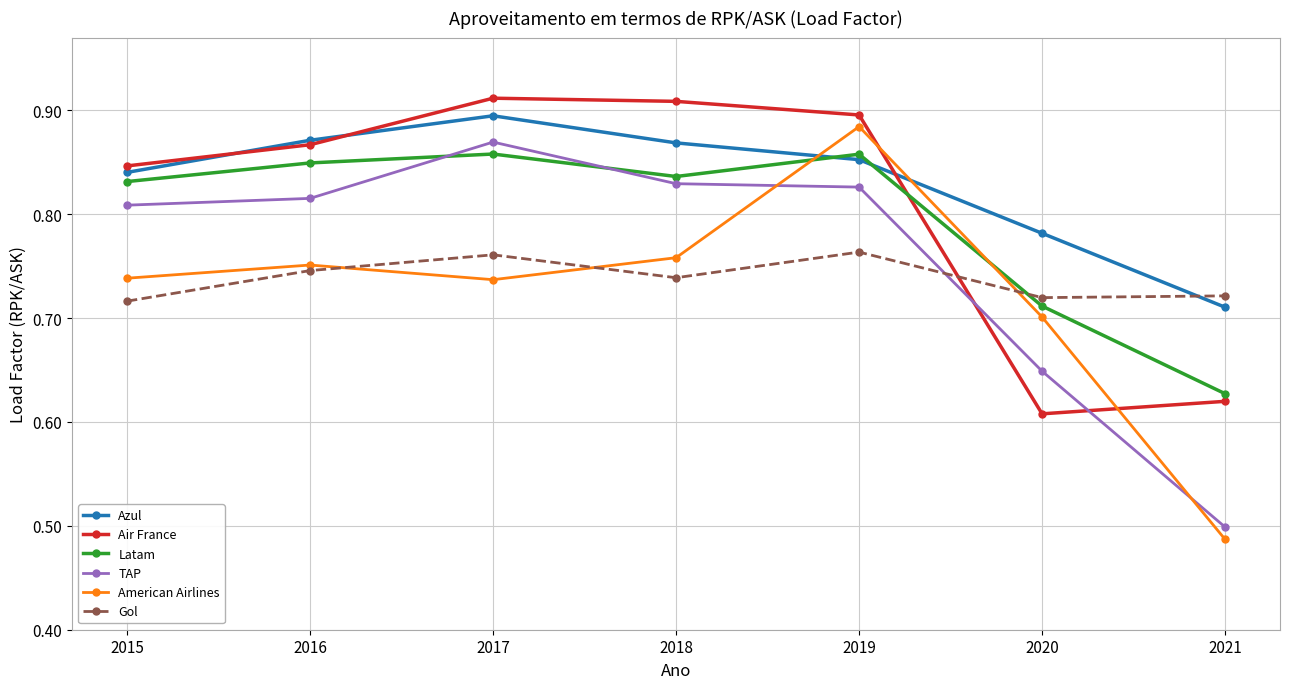

True or false: Air France and TAP cross at least once.

True